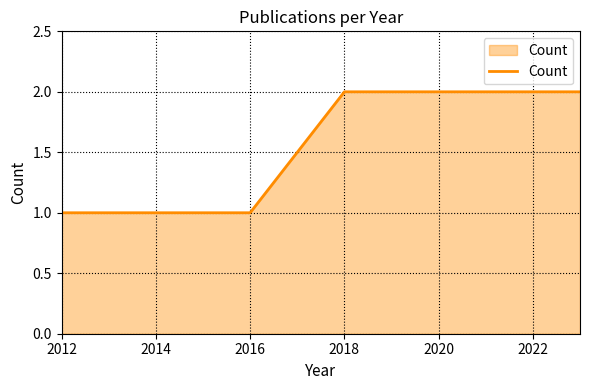

True or false: the data has more than 2 interior local peaks.

False